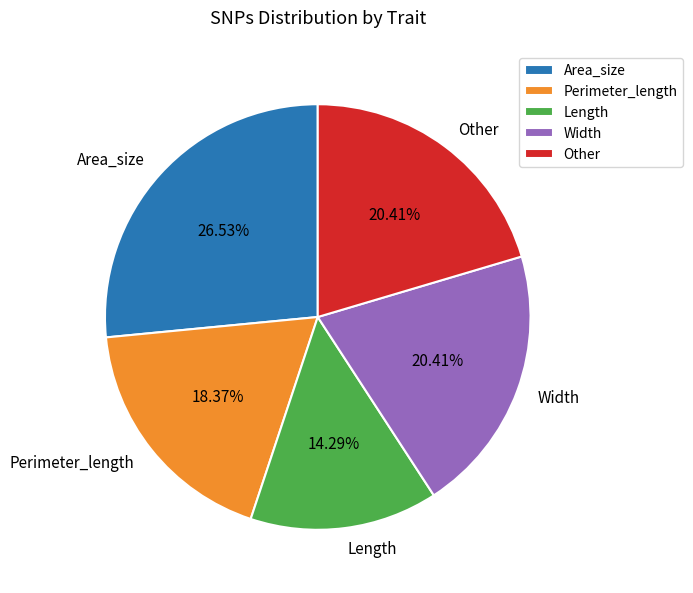

Which slice is the largest?

Area_size